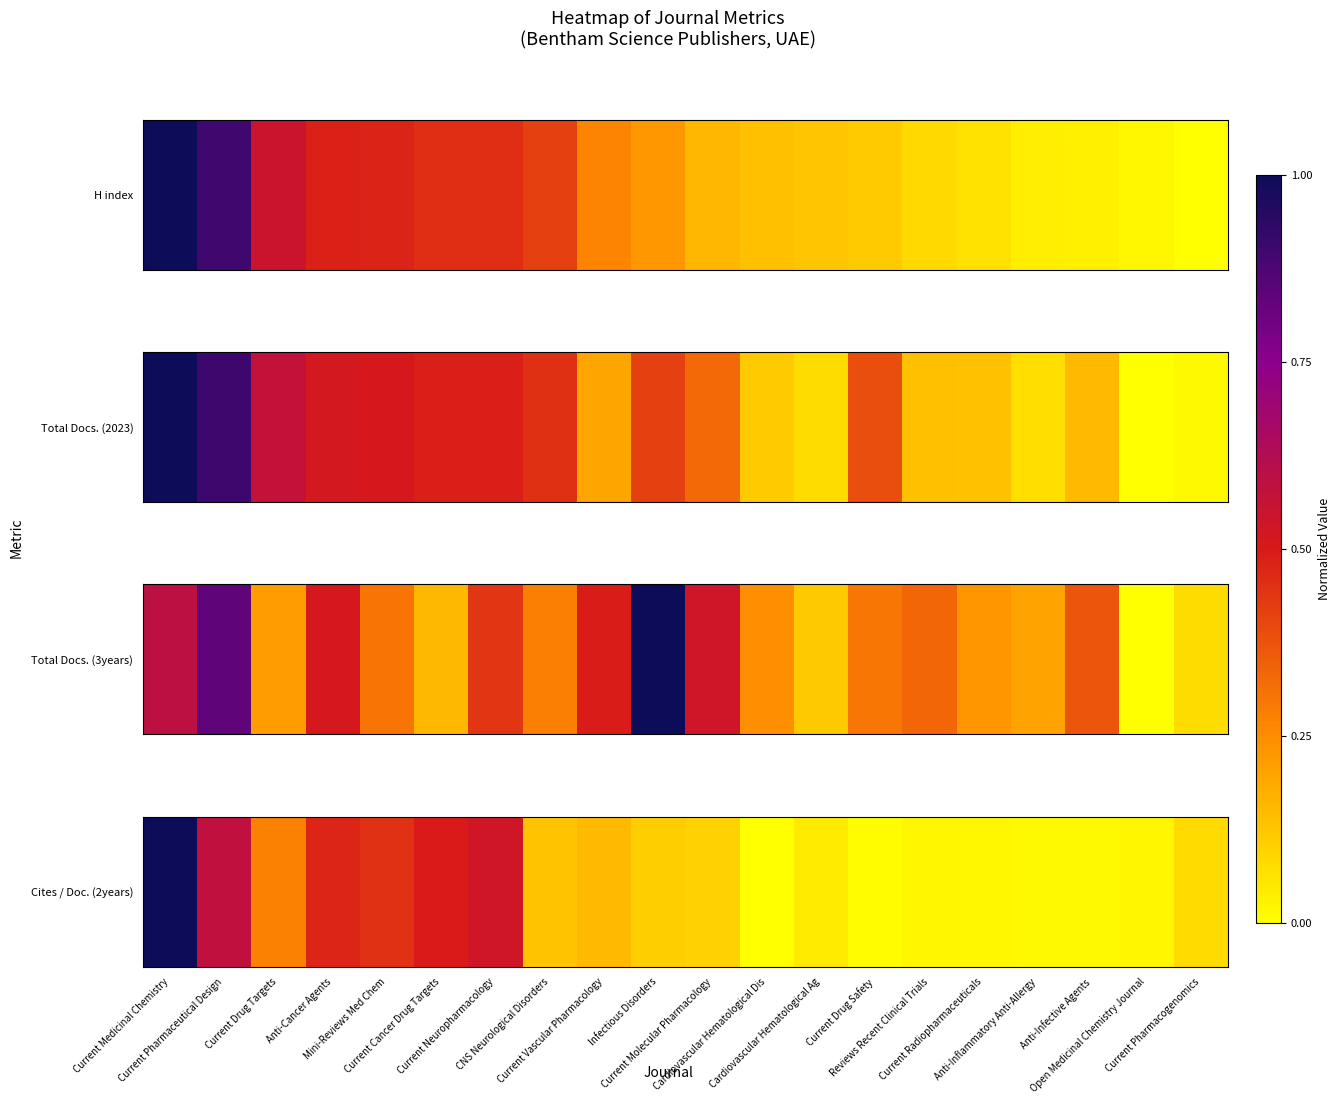

True or false: the data shows 0.2 at Anti-Cancer Agents.

False